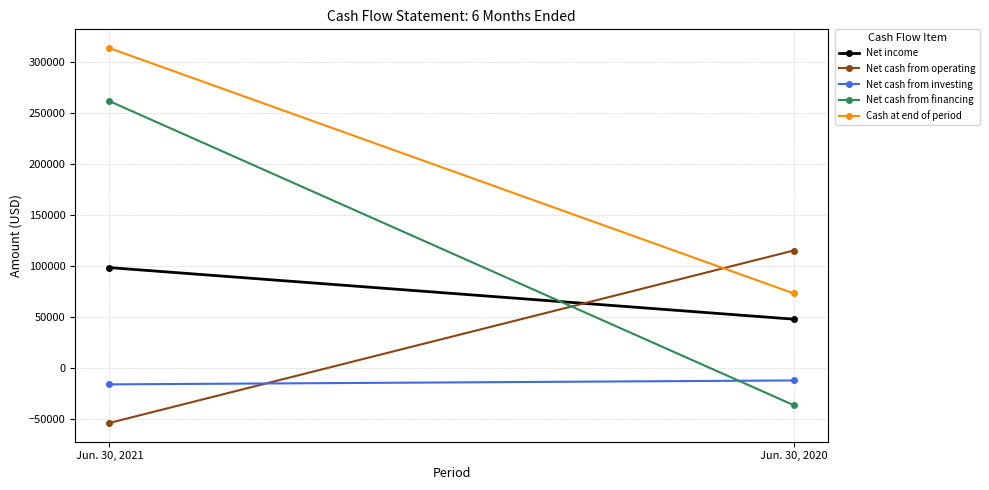

Reading right to left, list all the values displayed in this chart.

Net income: 47919	98544
Net cash from operating: 115268	-53995
Net cash from investing: -12269	-16124
Net cash from financing: -36468	262013
Cash at end of period: 73244	314080